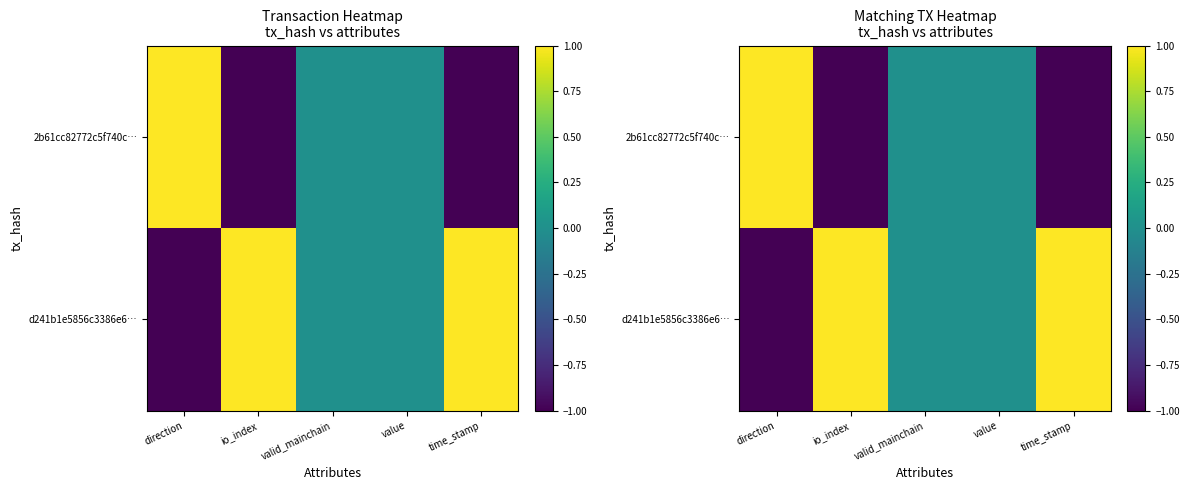

List the series in order of their peak value, lowest first.

d241b1e5856c3386e6…, 2b61cc82772c5f740c…